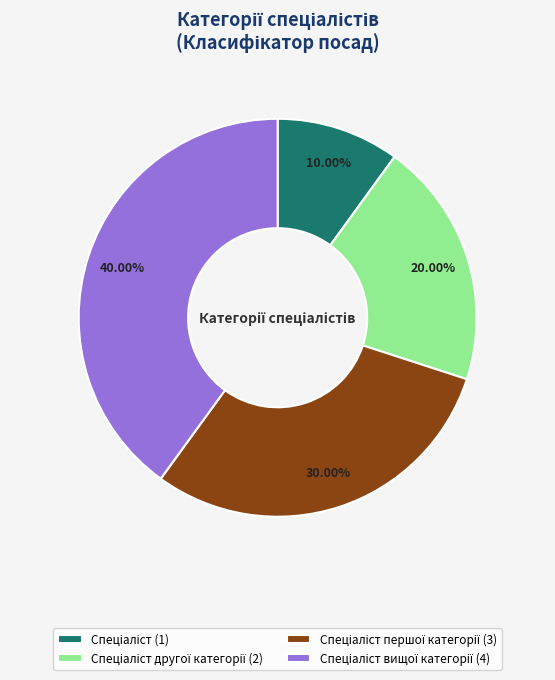

Is there a majority slice in this chart?

No